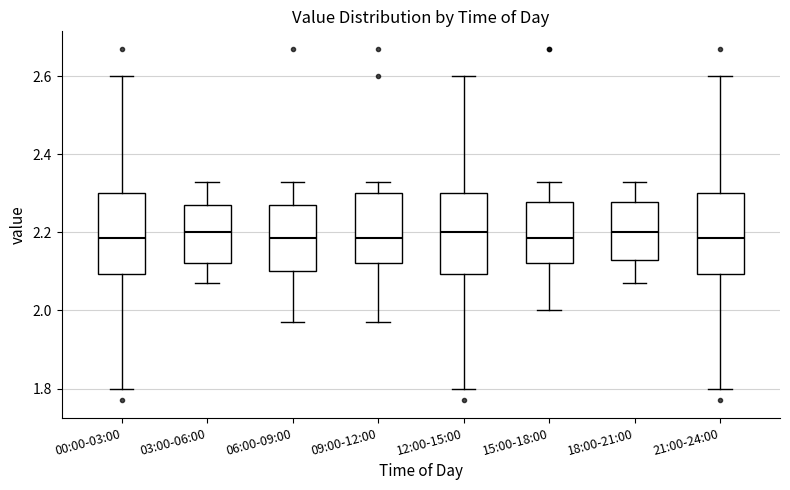

Where does the upper whisker of the box for 21:00-24:00 end on the y-axis? The values are not printed on the chart, so give them approximately, as read against the axis.

2.60